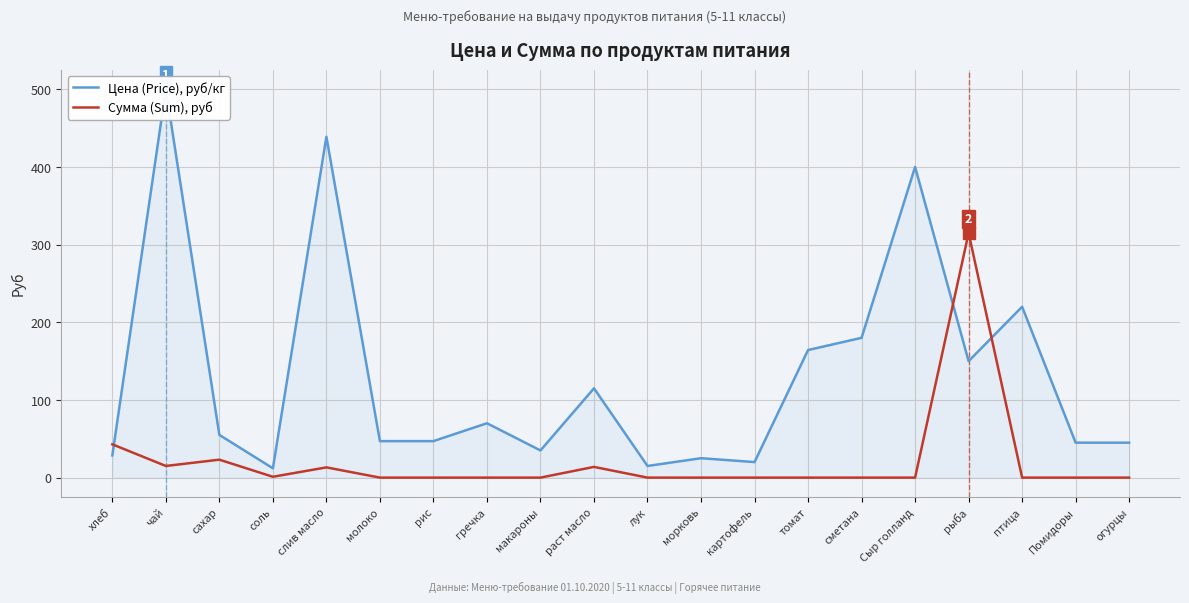

Rank the series by their average value, from lowest to highest.

Сумма (Sum), руб, Цена (Price), руб/кг